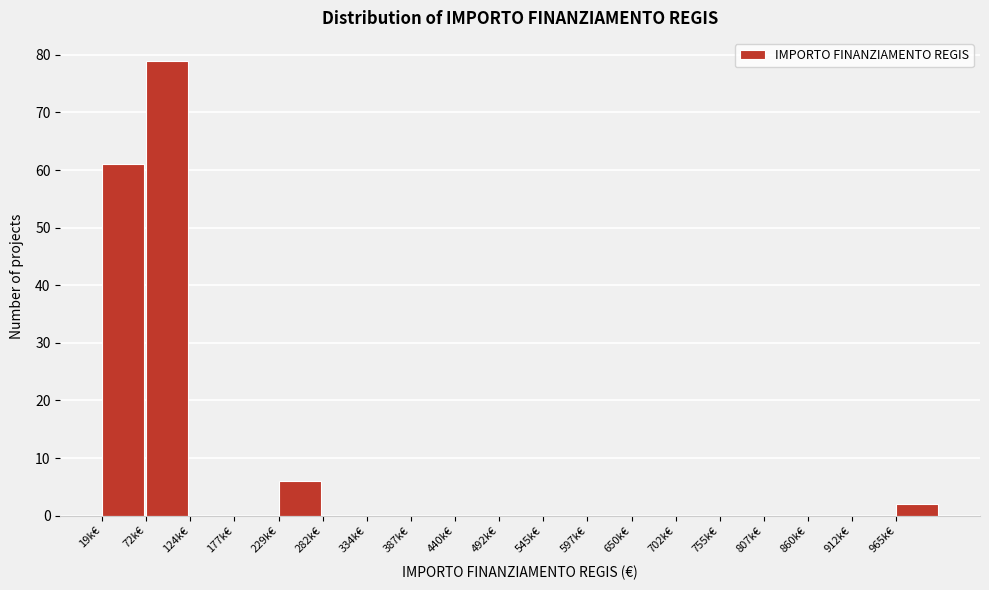

Reading left to right, list all the values displayed in this chart.

19k€=61	72k€=79	124k€=0	177k€=0	229k€=6	282k€=0	334k€=0	387k€=0	440k€=0	492k€=0	545k€=0	597k€=0	650k€=0	702k€=0	755k€=0	807k€=0	860k€=0	912k€=0	965k€=2